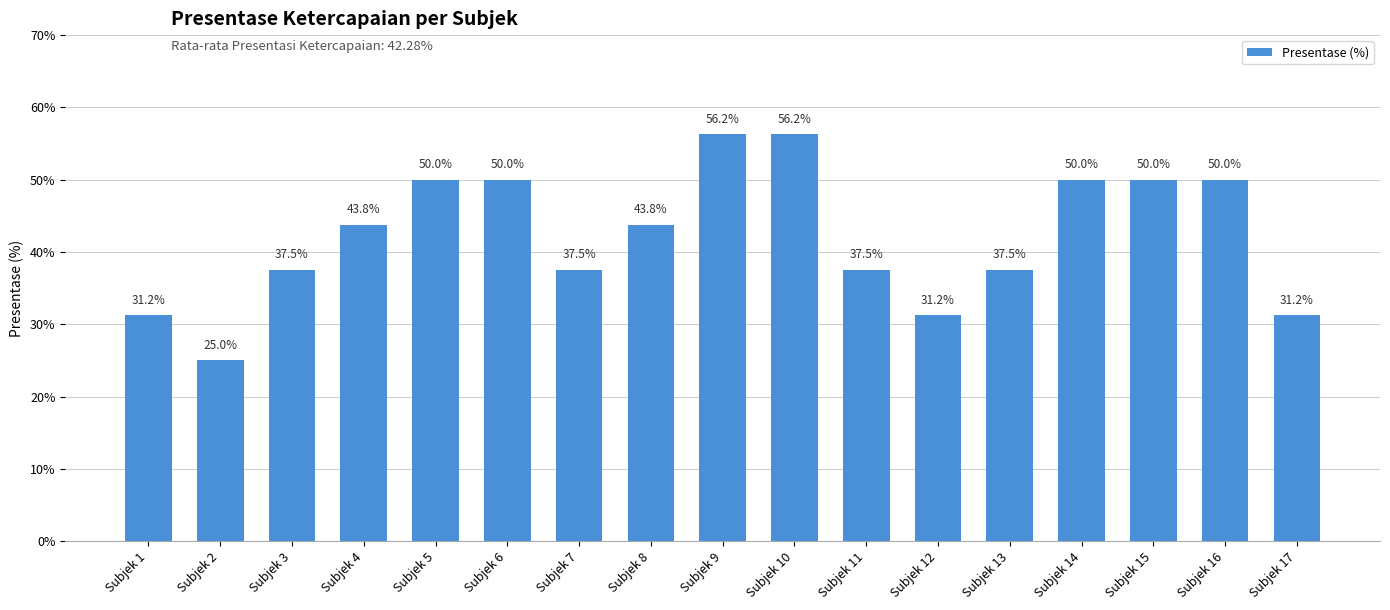

Rank the categories by value from lowest to highest.

Subjek 2, Subjek 1, Subjek 12, Subjek 17, Subjek 3, Subjek 7, Subjek 11, Subjek 13, Subjek 4, Subjek 8, Subjek 5, Subjek 6, Subjek 14, Subjek 15, Subjek 16, Subjek 9, Subjek 10